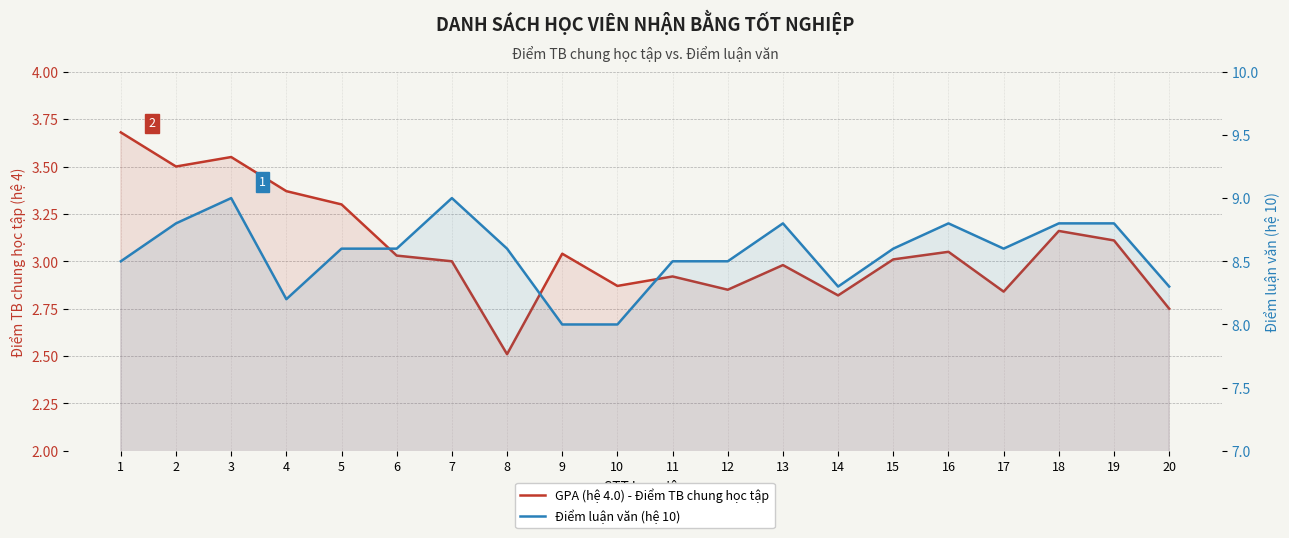

Where is Điểm luận văn (hệ 10) nearest to the value 8?

9